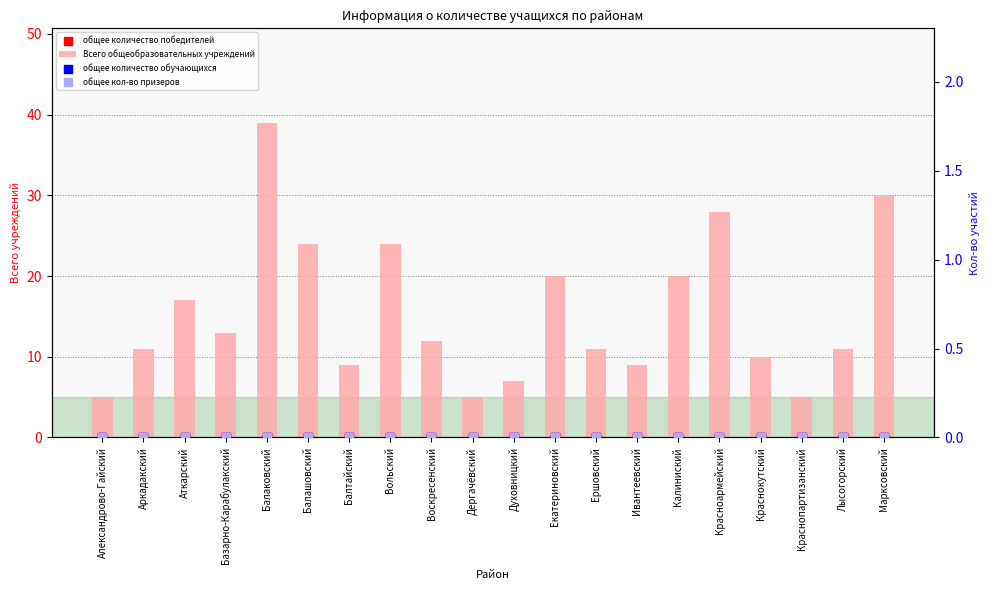

Which series has the largest Y range (max minus min)?

Всего общеобразовательных учреждений